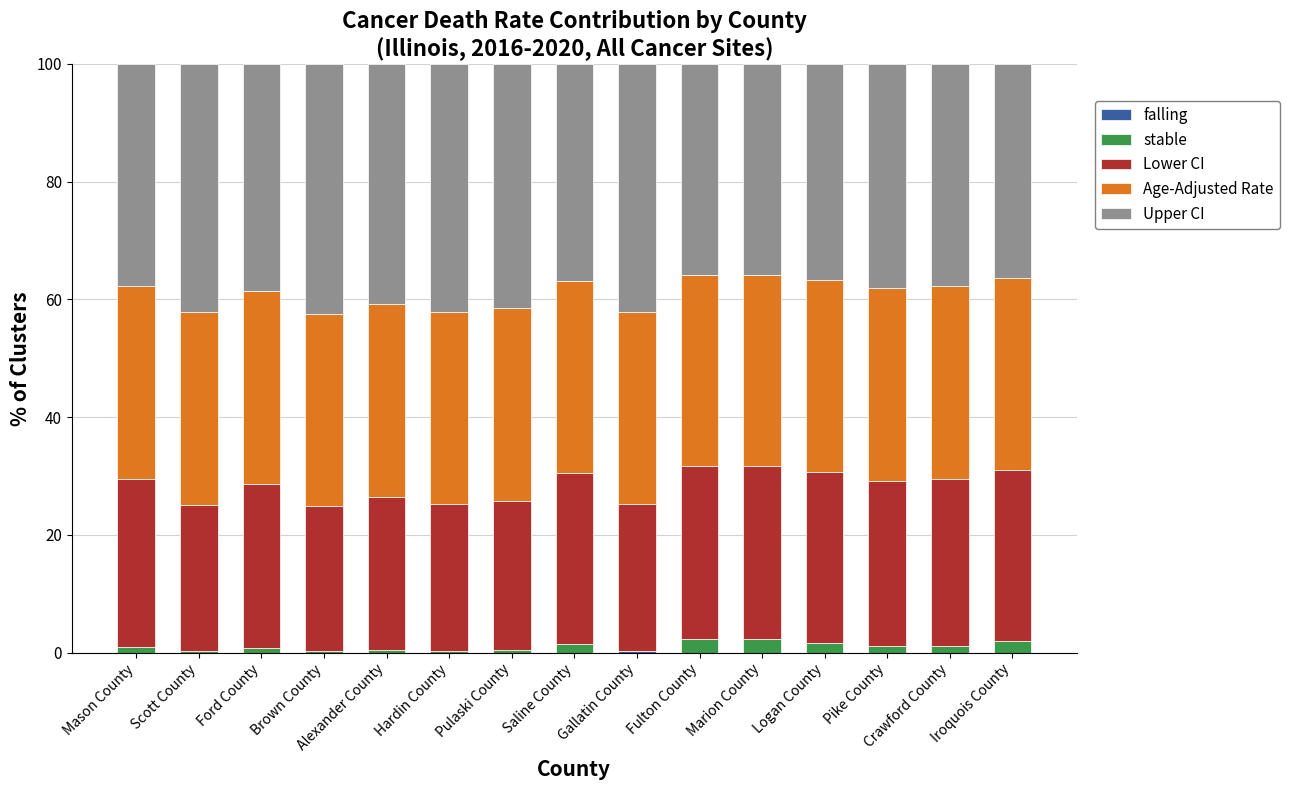

Are the bars grouped side by side (vs. stacked)?

No